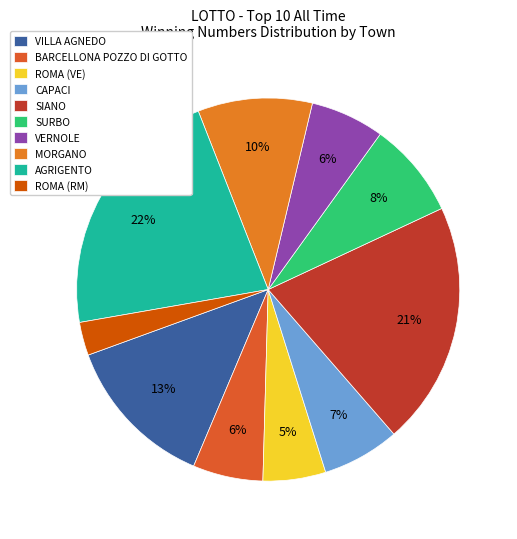

Is the sum of VERNOLE and SURBO greater than half?

No